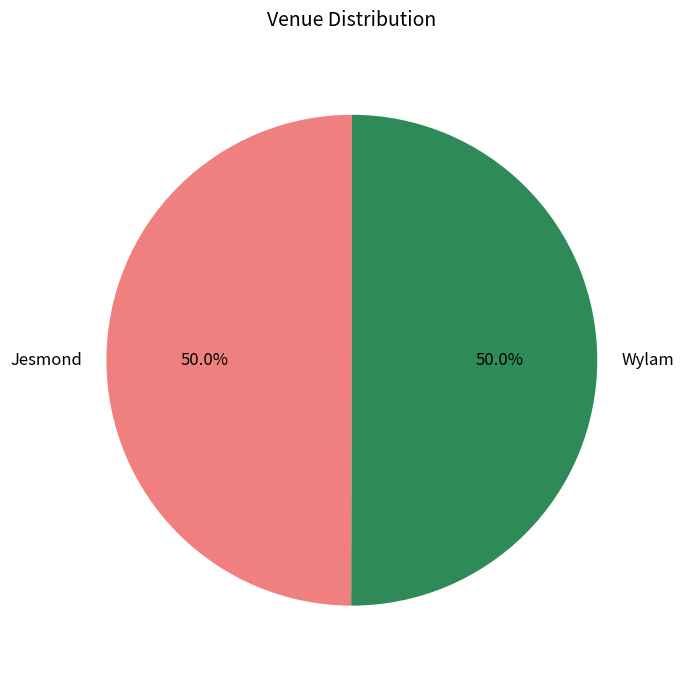

Approximately how many times larger is the value at Jesmond compared to Wylam?

1.0